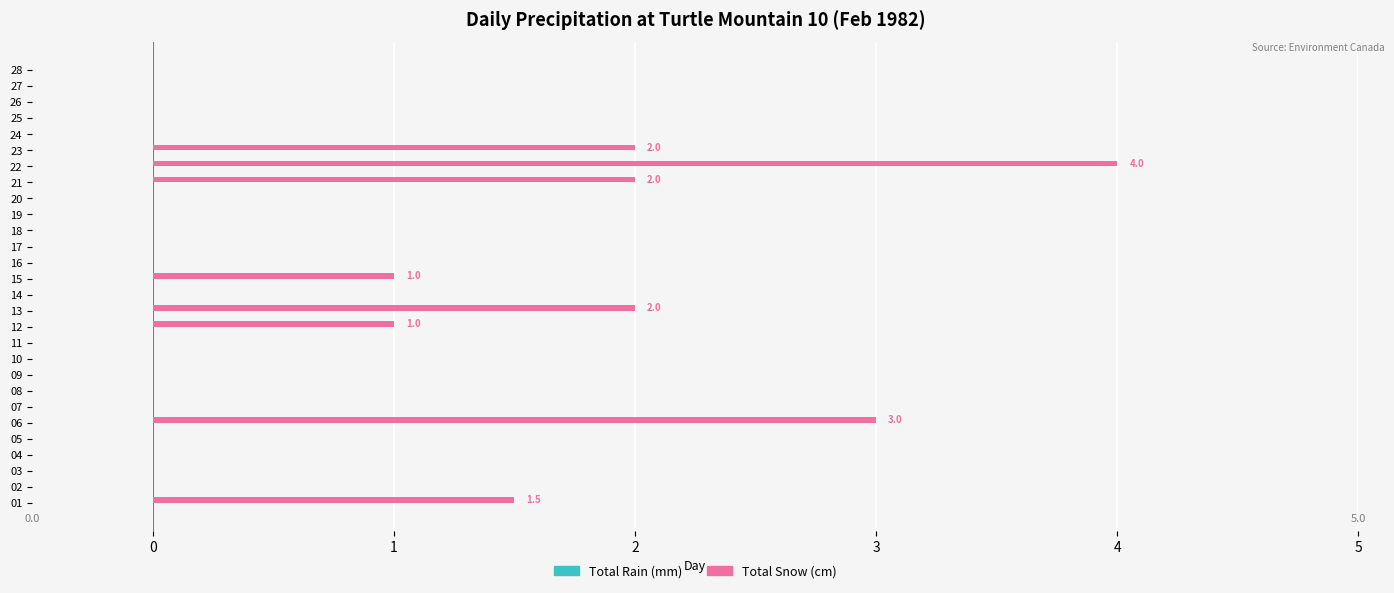

The value at 25 is 2.0. True or false?

False